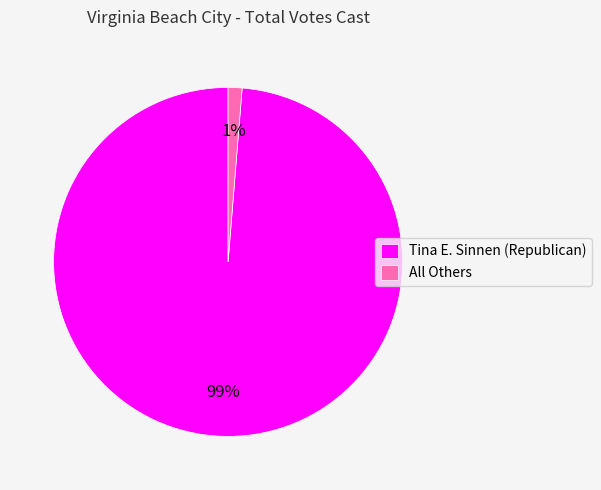

To the nearest percent, what is the combined percentage of Tina E. Sinnen (Republican) and All Others?

100%